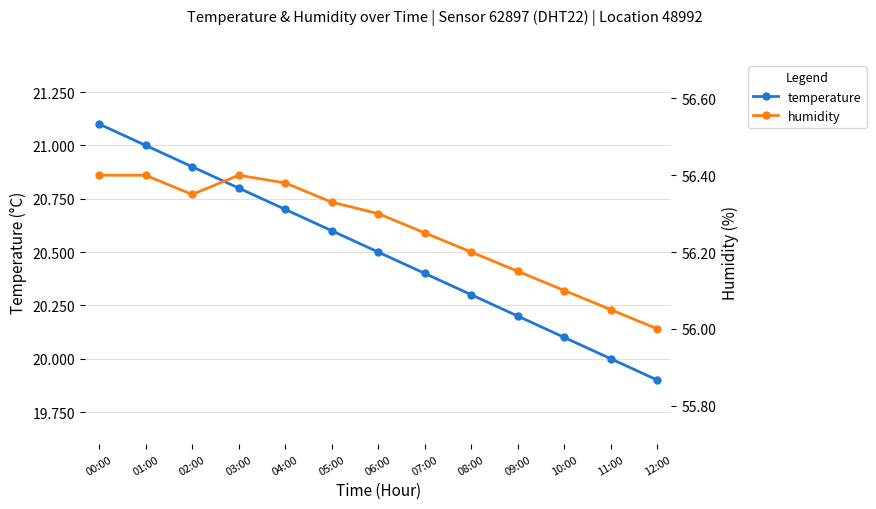

What are all the series names shown in the legend?

temperature, humidity